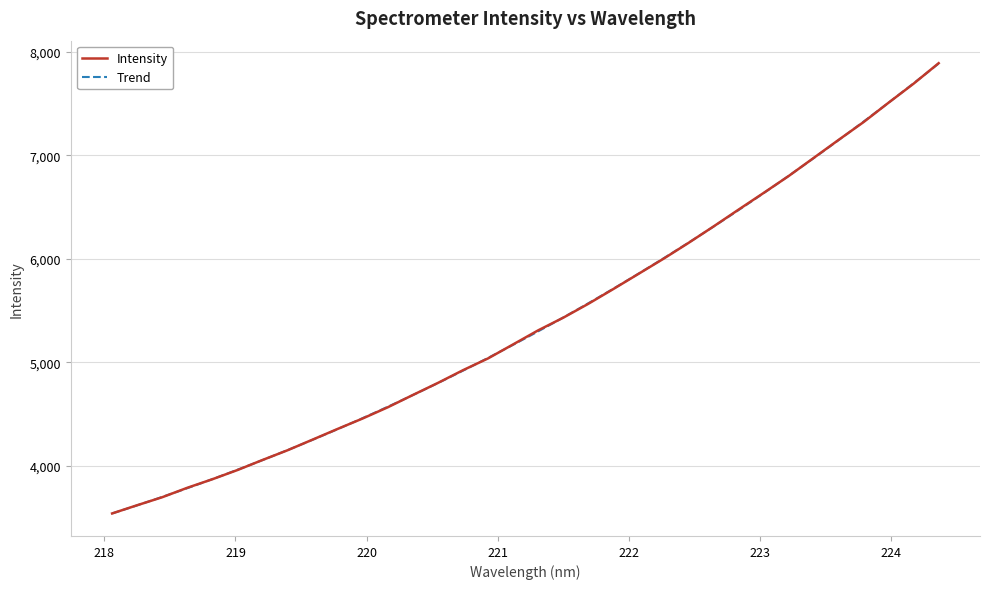

Approximately how many times larger is the value at 220.7354 compared to 222.4538?

0.8